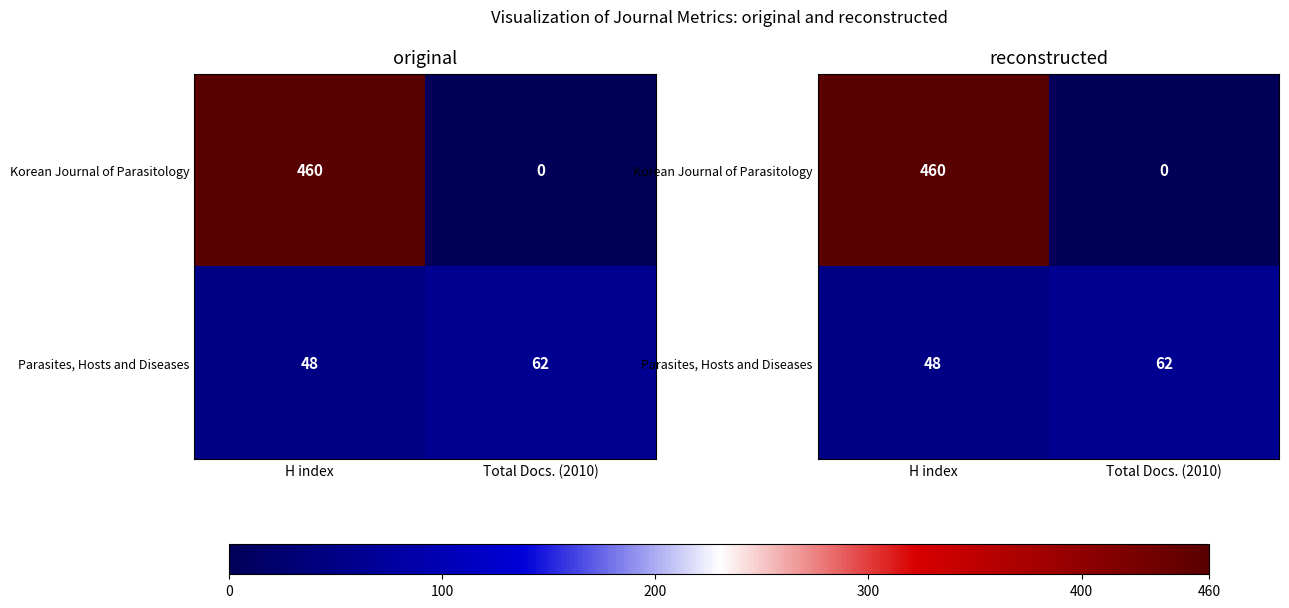

How many values in the Parasites, Hosts and Diseases series are below 62?

1